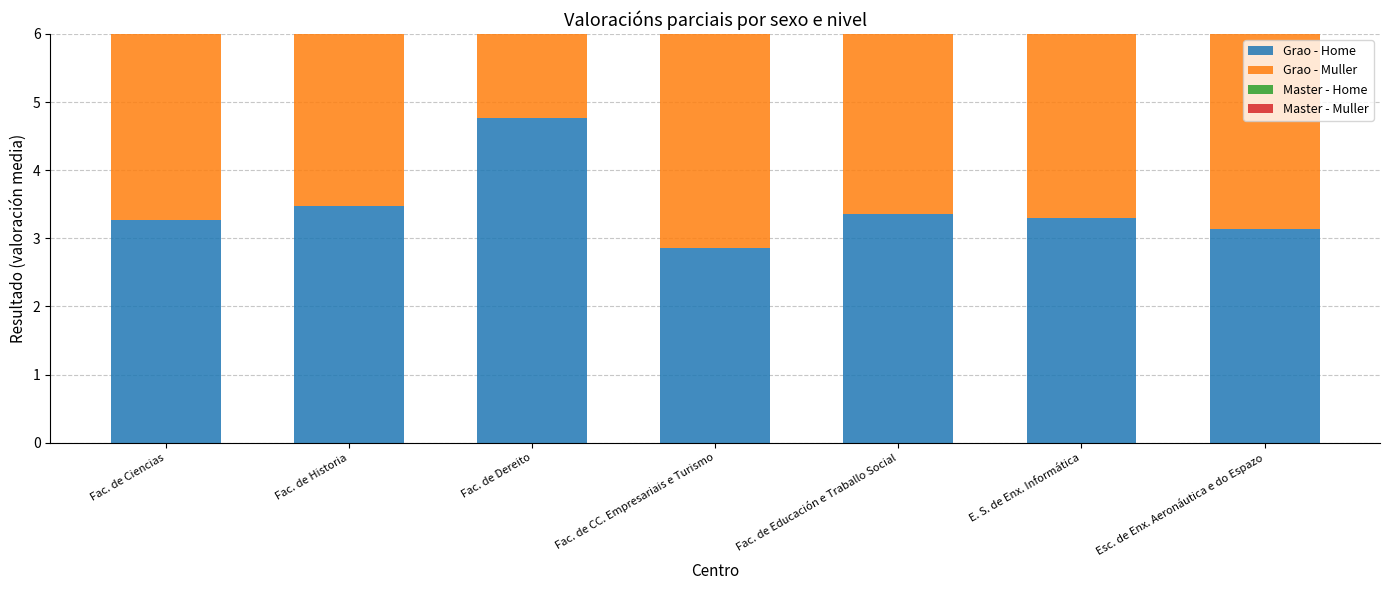

Rank the series by their average value, from lowest to highest.

Master - Muller, Grao - Muller, Grao - Home, Master - Home